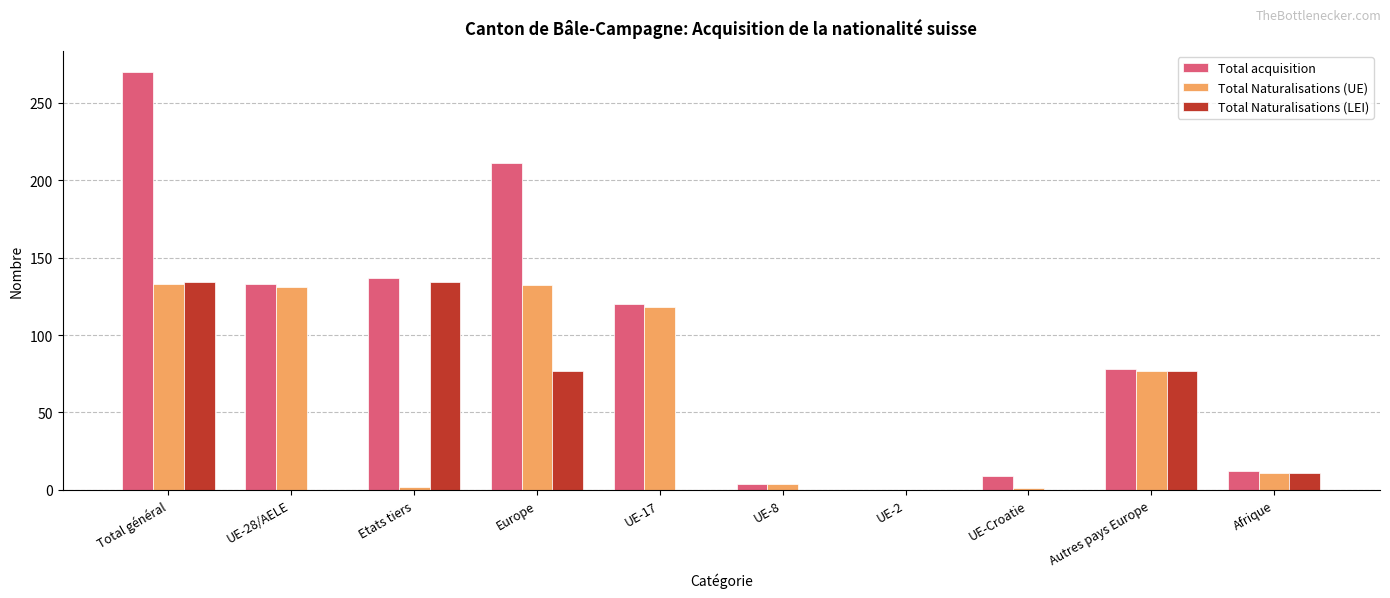

Are the bars grouped side by side (vs. stacked)?

Yes